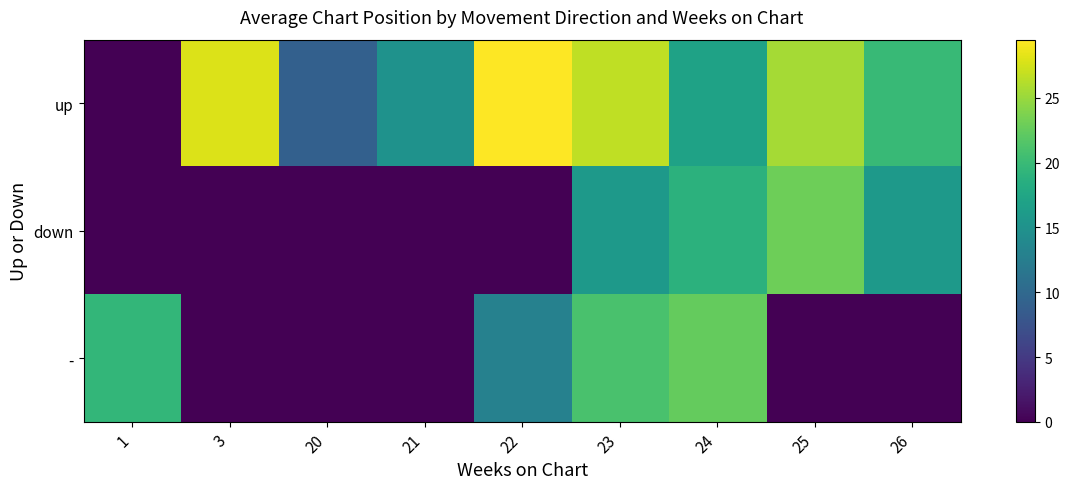

What is the spread (max minus min) of values at 25?

25.5